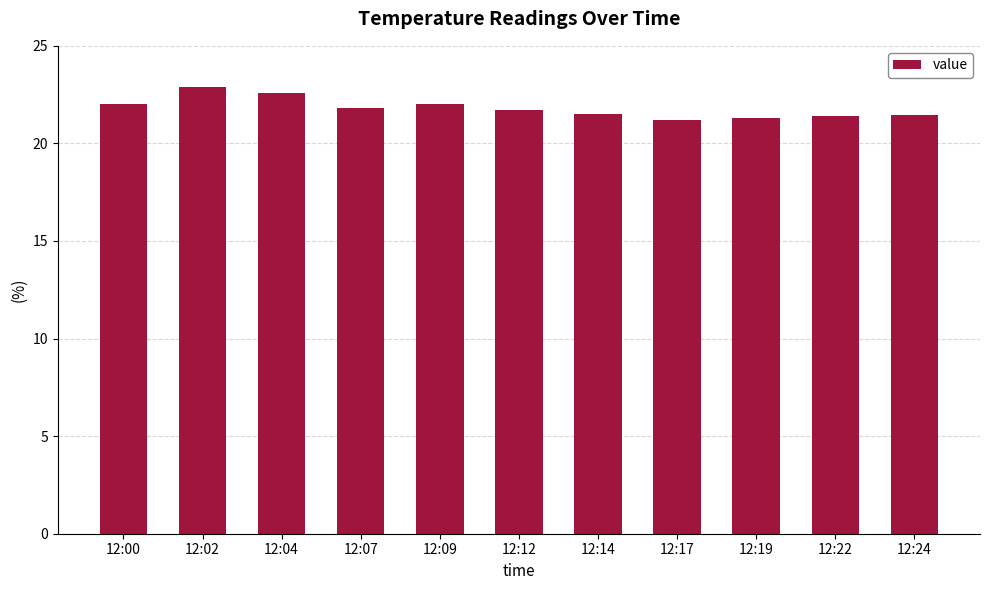

True or false: the data shows 21.4 at 12:24.

True